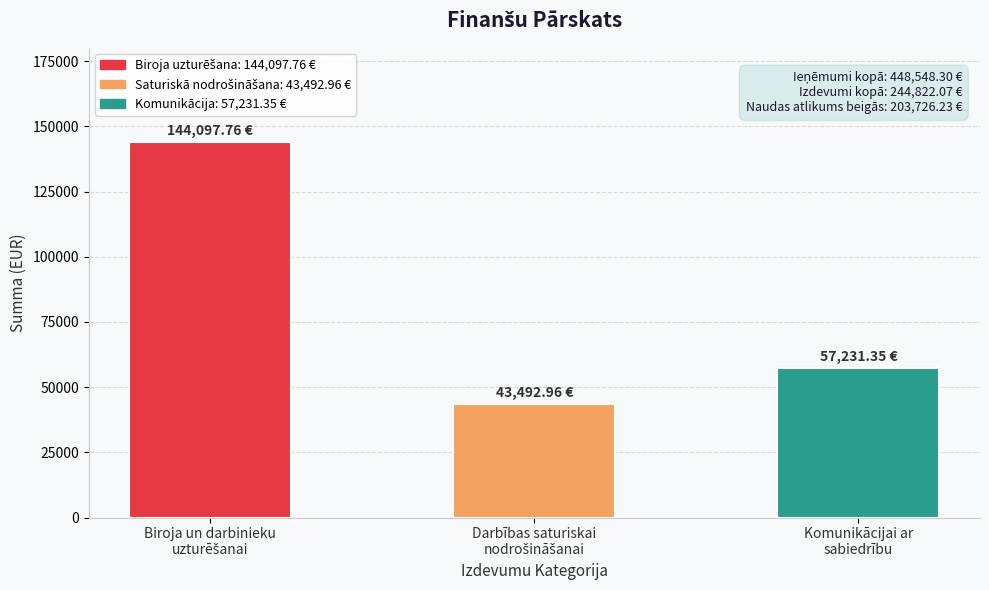

What is the sum of all values?

244822.1